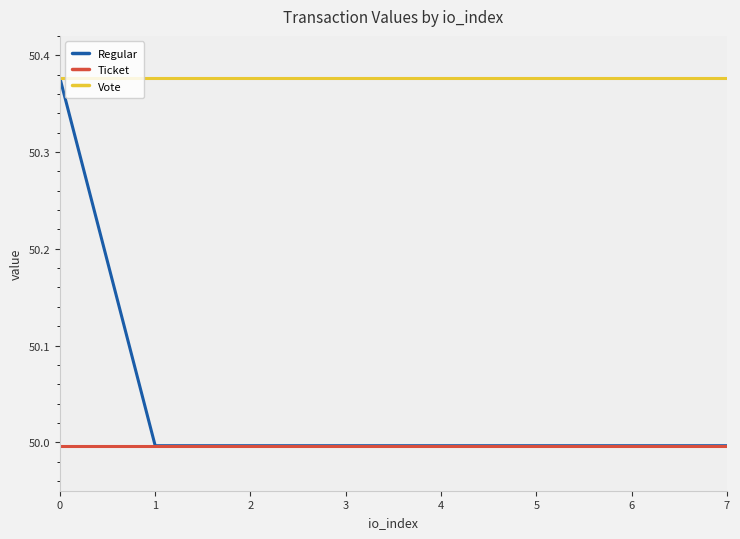

True or false: Ticket and Vote cross at least once.

False